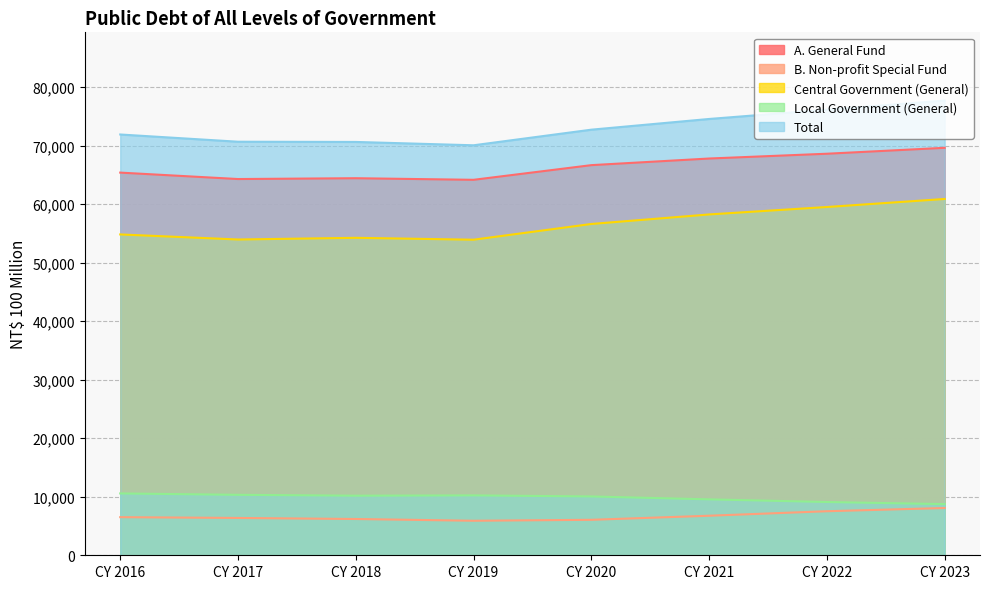

Is the value of Total at CY 2019 greater than the value of A. General Fund at CY 2021?

Yes